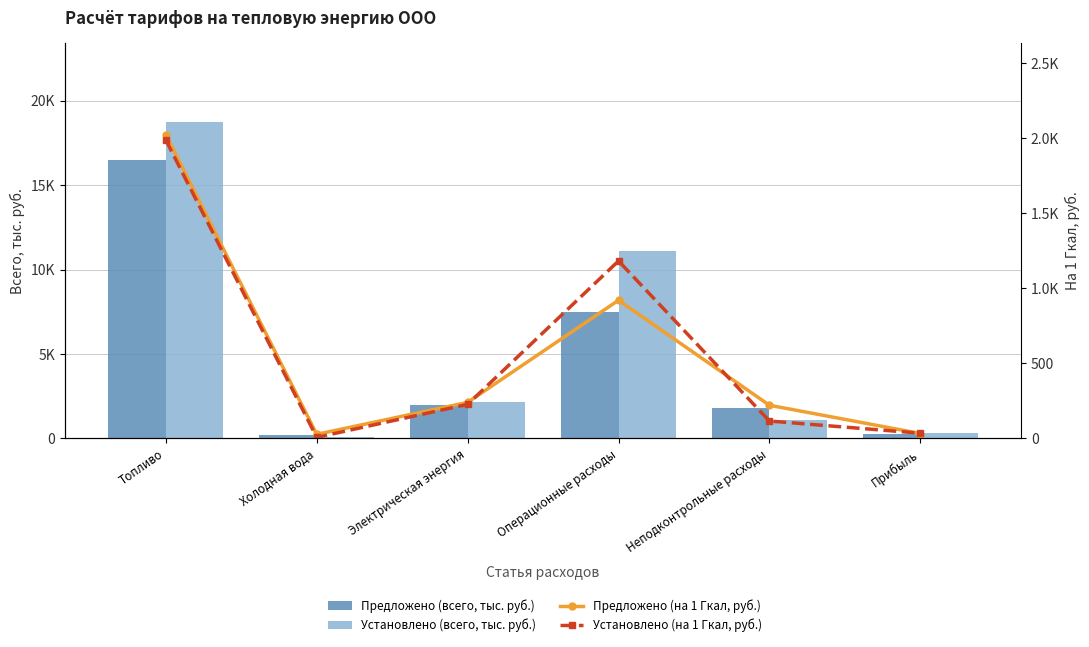

Reading right to left, list all the values displayed in this chart.

Предложено (всего, тыс. руб.): 270.0	1799.9	7486.1	1956.1	225.4	16461.8
Установлено (всего, тыс. руб.): 331.4	1094.9	11125.9	2139.4	68.8	18709.9
Предложено (на 1 Гкал, руб.): 33.2	221.6	921.5	240.8	27.7	2026.3
Установлено (на 1 Гкал, руб.): 35.3	116.5	1183.5	227.6	7.3	1990.3